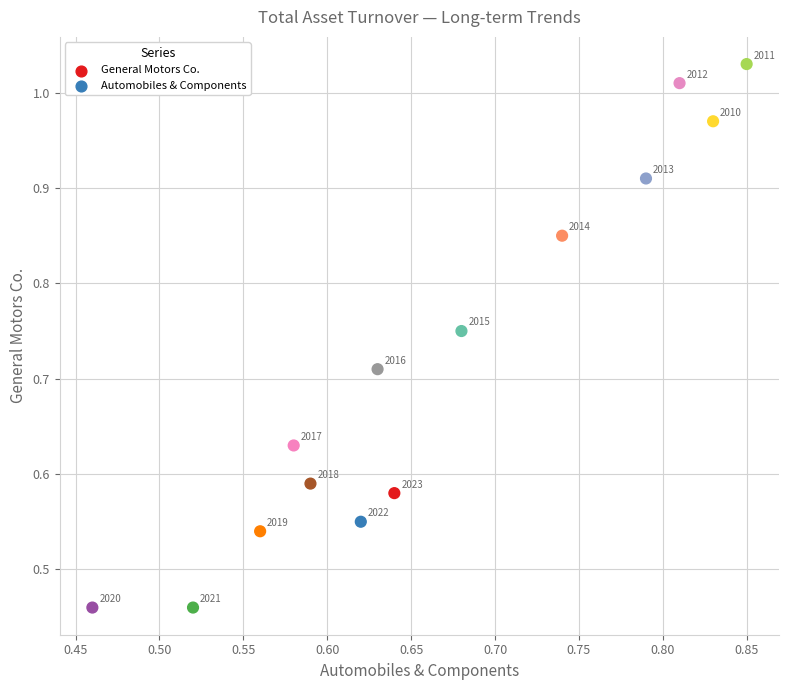

What is the range of X values (max minus min)?

0.4